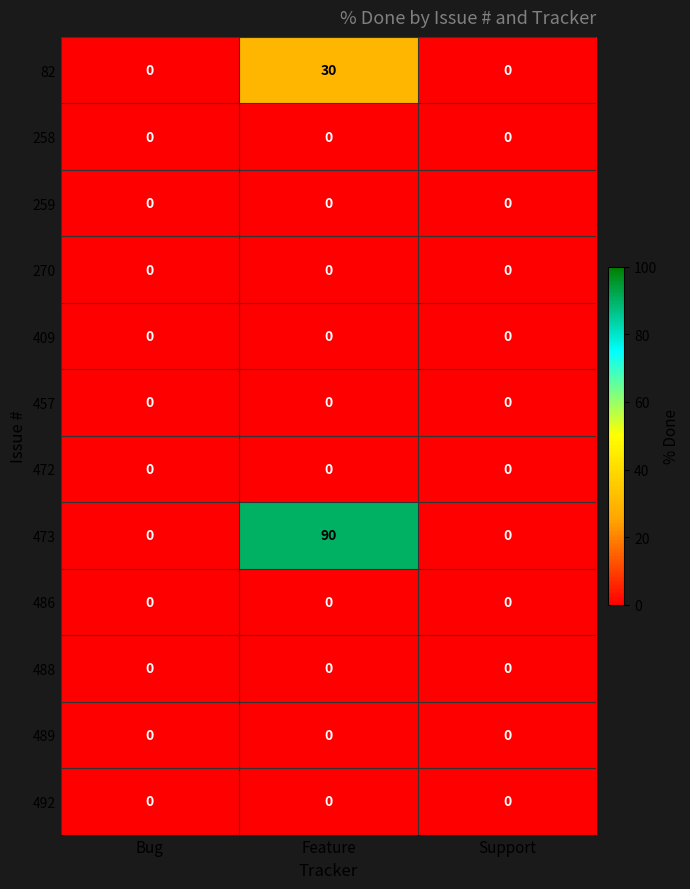

Which series has the largest range (max minus min)?

473